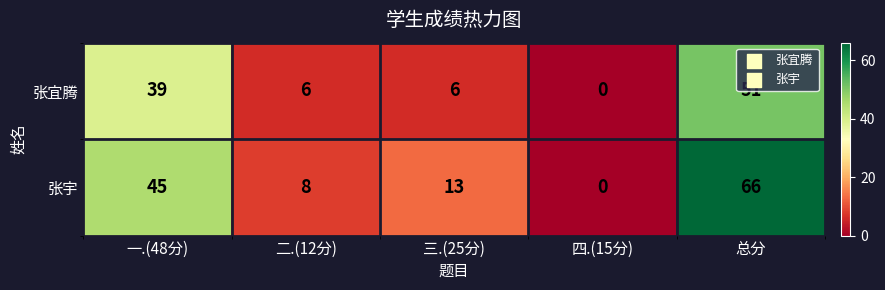

List the series in order of their peak value, lowest first.

张宜腾, 张宇